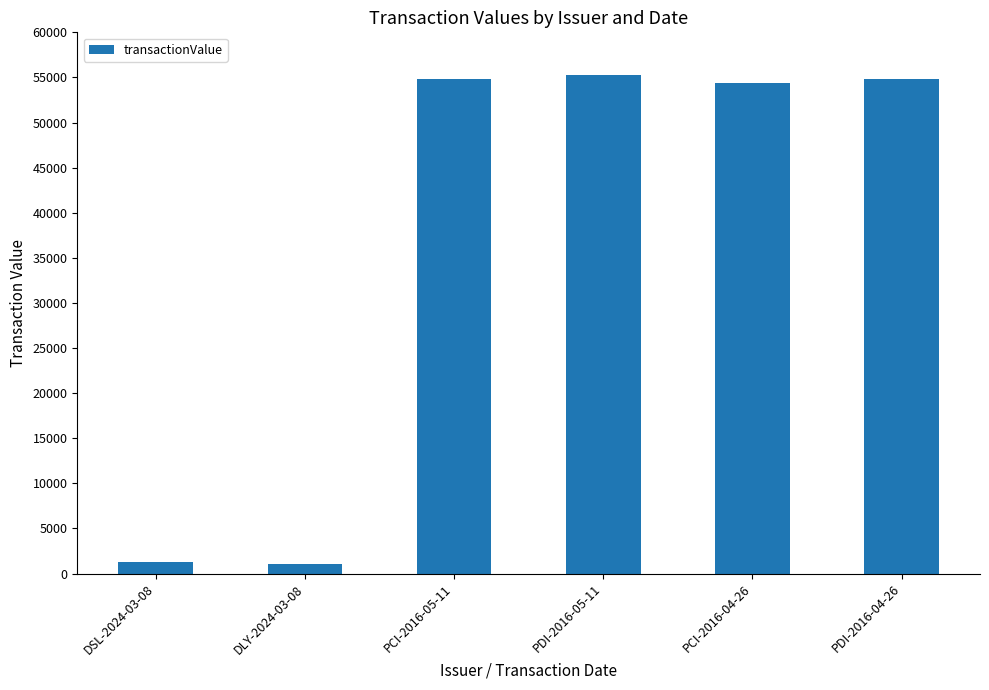

True or false: the data shows 54814 at PDI-2016-04-26.

True